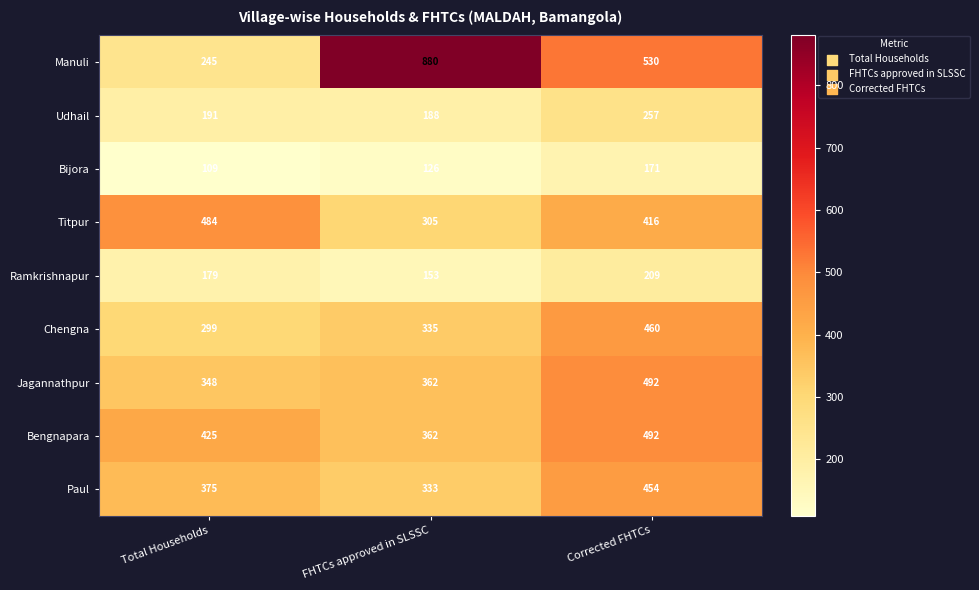

How many categories are shown in the chart?

3